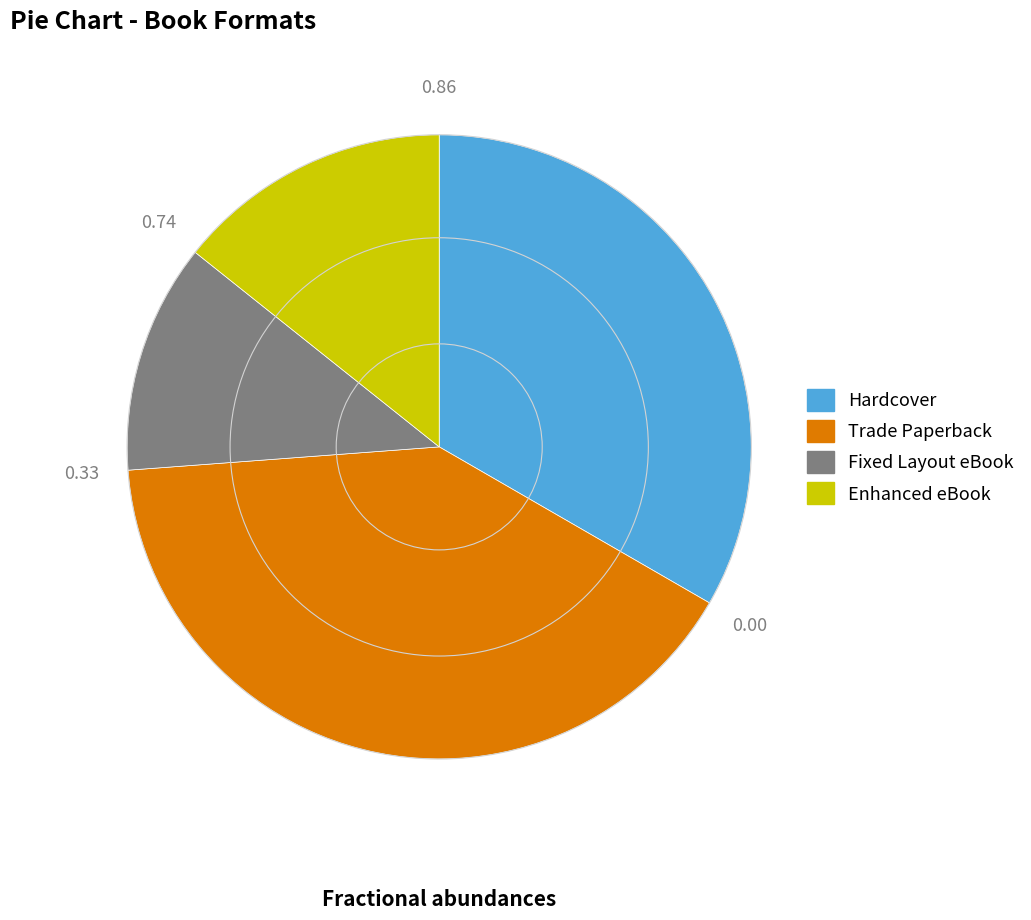

What is the smallest slice in the pie chart?

Fixed Layout eBook